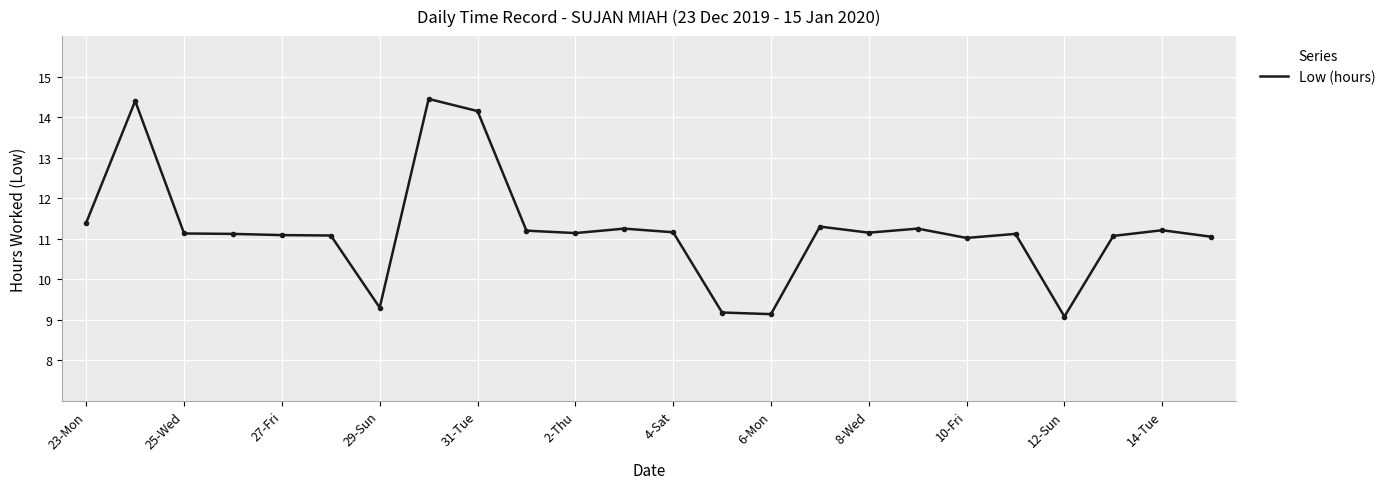

What is the difference between the maximum and minimum values?

5.4